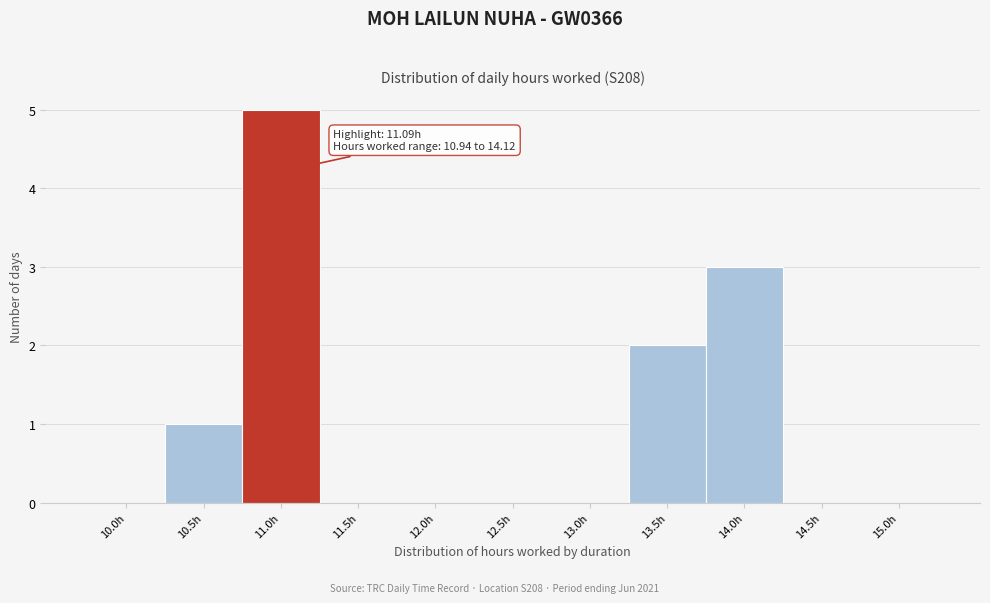

Reading left to right, what are all the values shown in this chart?

10.0h=0	10.5h=1	11.0h=5	11.5h=0	12.0h=0	12.5h=0	13.0h=0	13.5h=2	14.0h=3	14.5h=0	15.0h=0